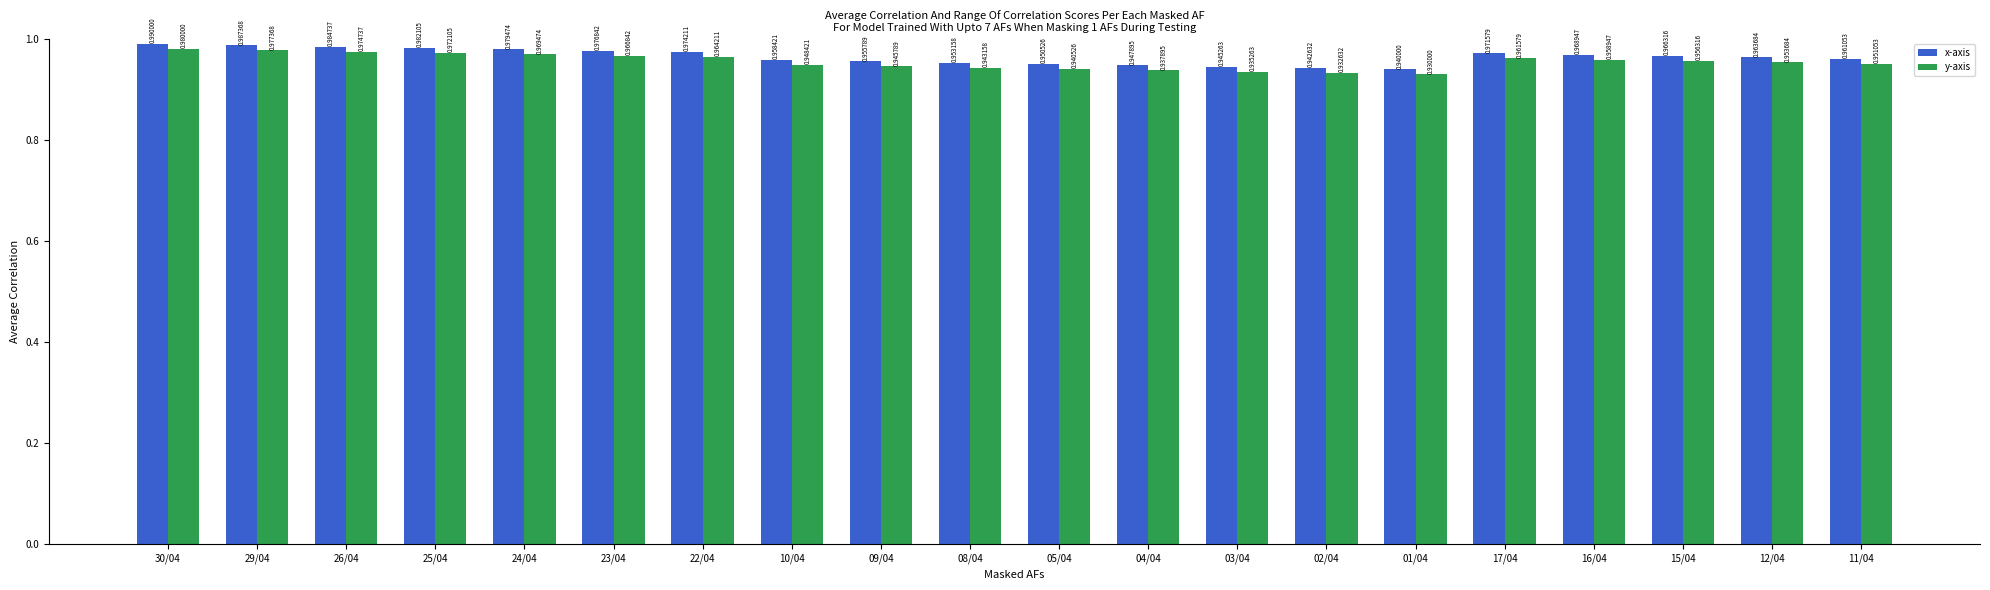

Which category has the lowest value across all series?

01/04